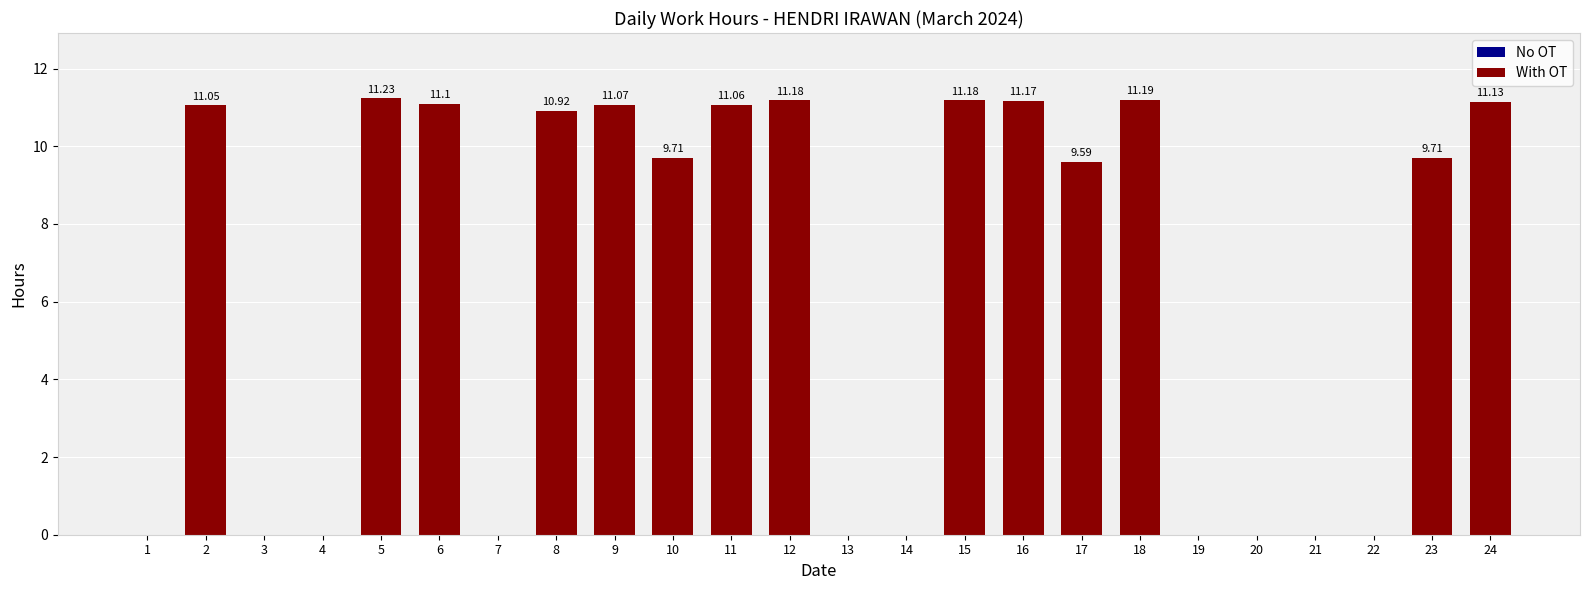

True or false: the data shows 18.8 at 2.

False